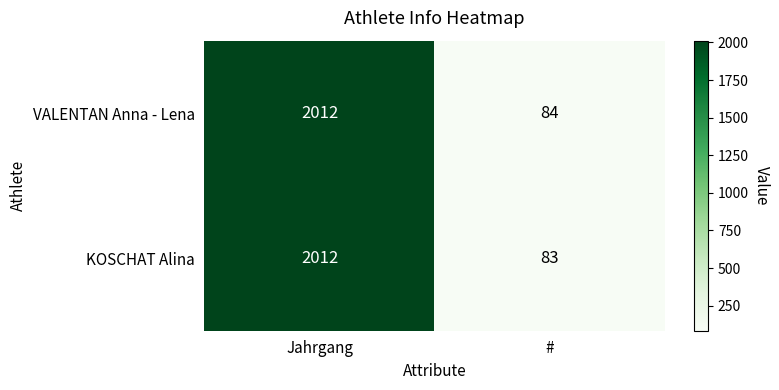

What is the difference between the maximum and minimum values in the VALENTAN Anna - Lena series?

1928